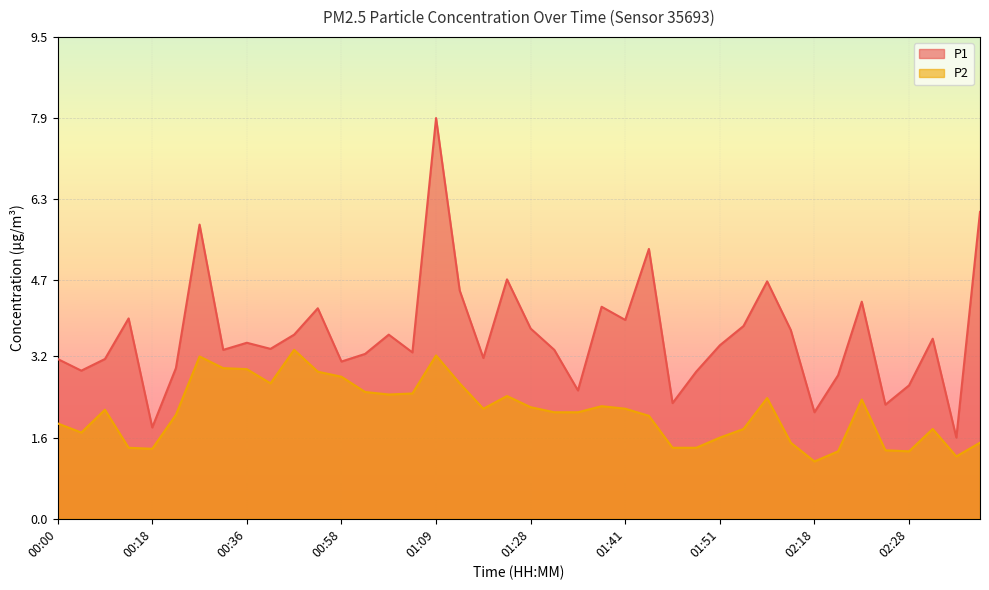

What is the minimum value for P2?

1.1